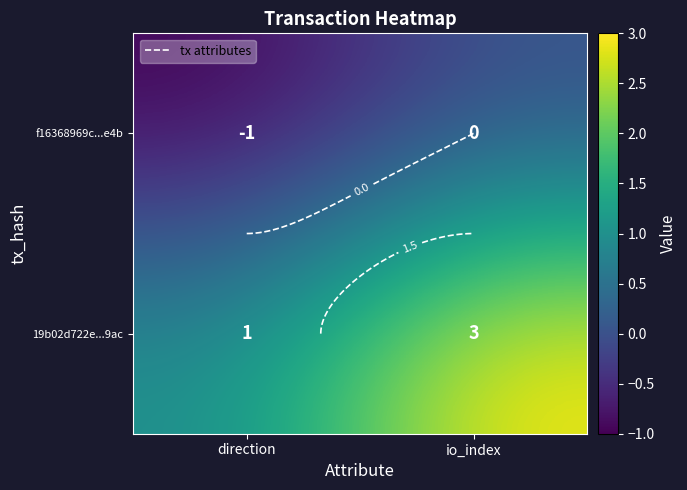

The value of 19b02d722e...9ac at io_index is 3. True or false?

True